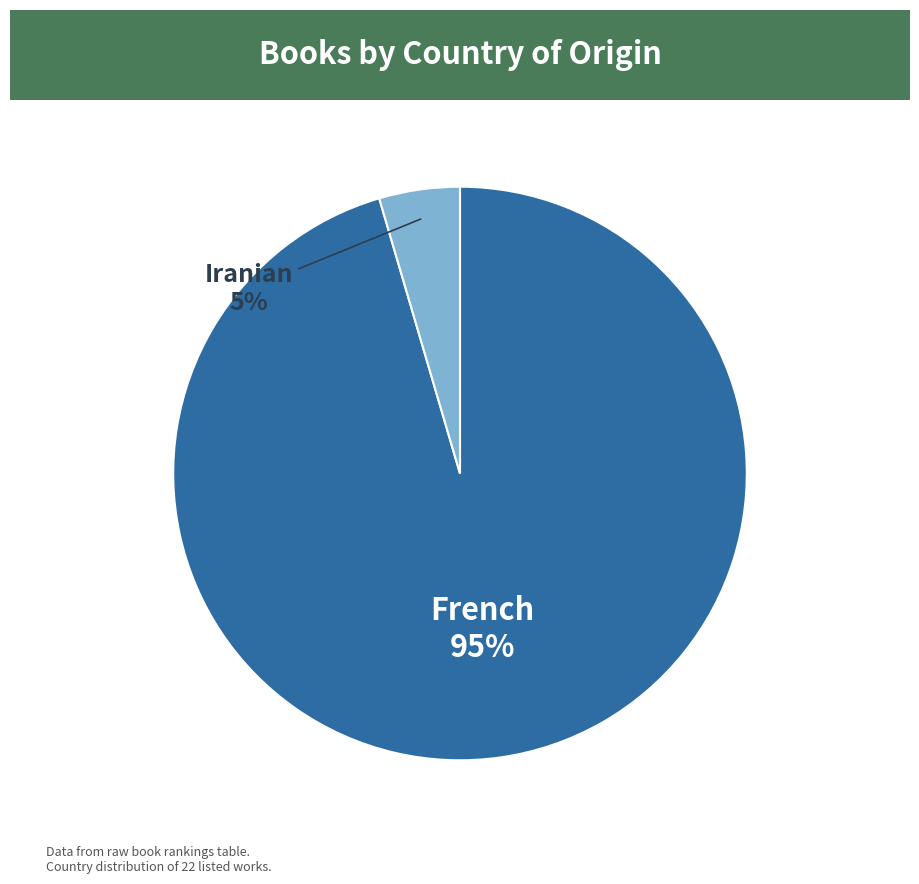

Does any single category account for the majority?

Yes